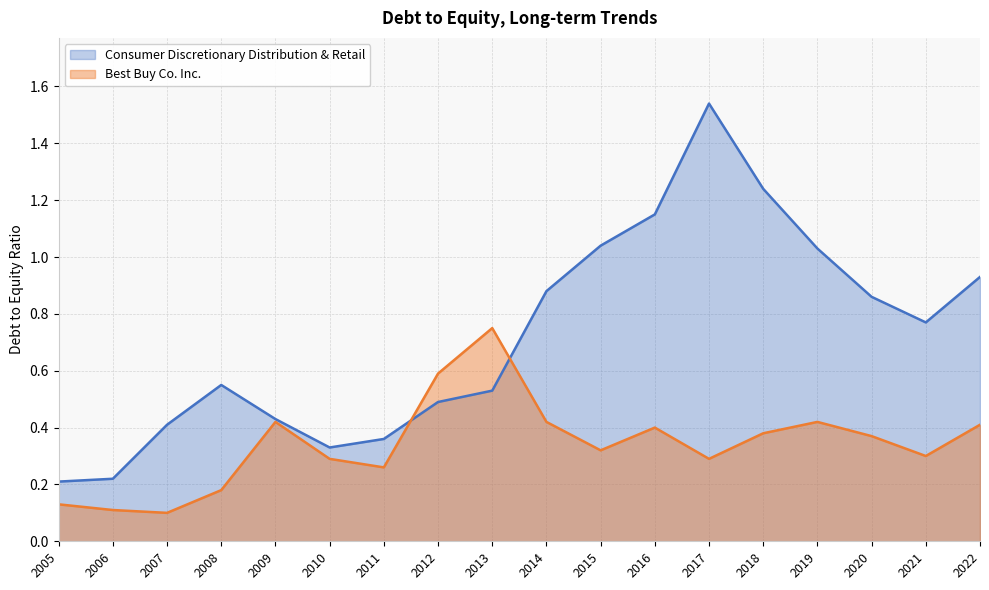

Is the value of Best Buy Co. Inc. at 2007 greater than the value of Consumer Discretionary Distribution & Retail at 2013?

No